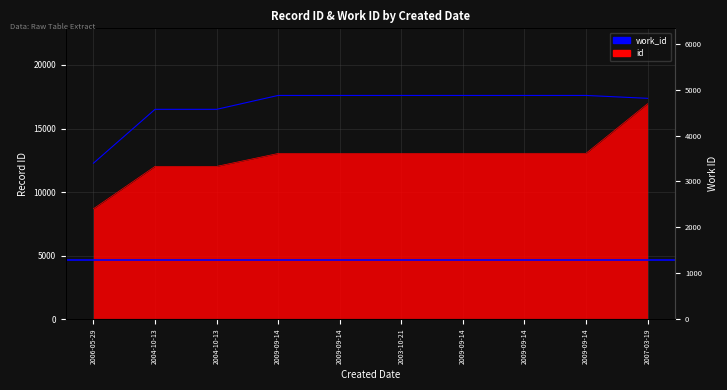

Reading left to right, what are all the values shown in this chart?

id: 8685	12017	12018	13036	13038	13040	13046	13047	13048	16951
work_id: 3398	4572	4572	4875	4875	4875	4875	4875	4875	4812